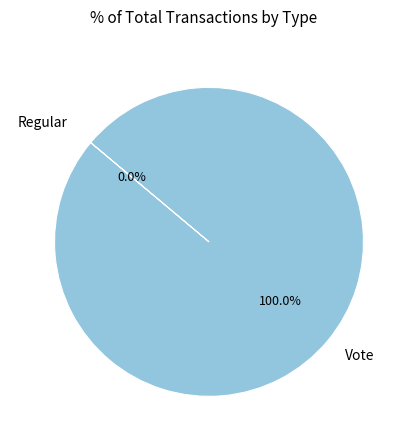

Combined, do Vote and Regular account for over 50%?

Yes